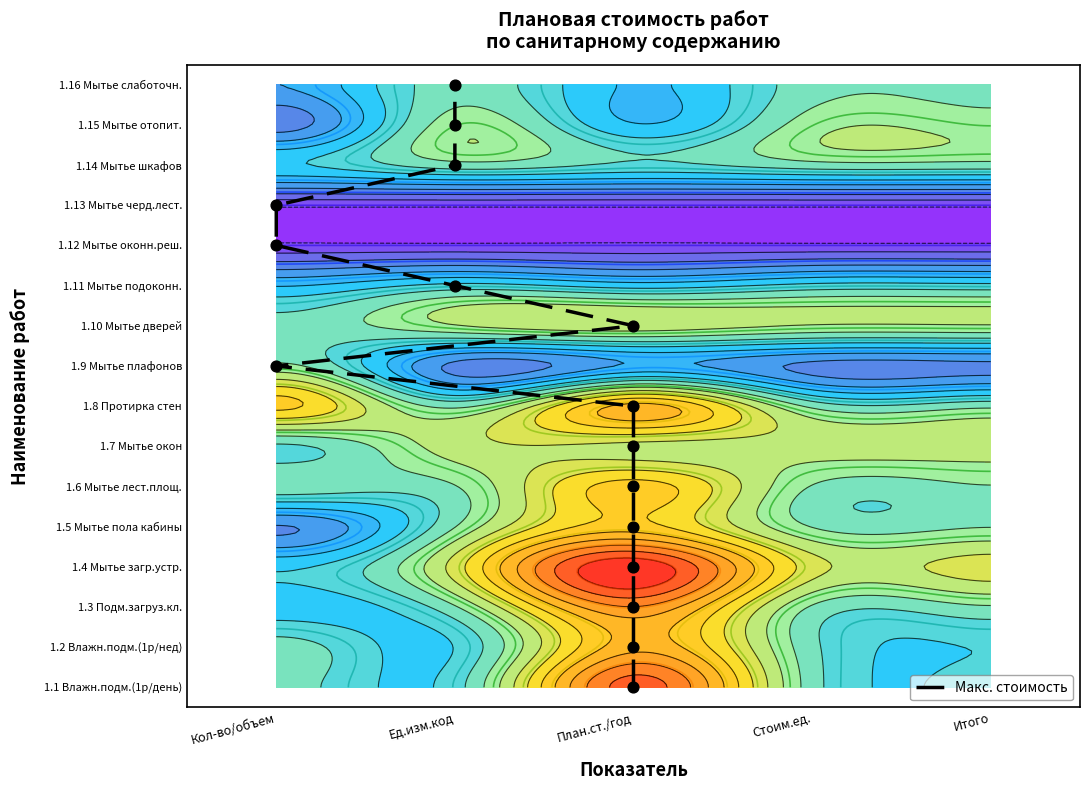

Which has a higher value, Ед.изм.код or План.ст./год?

Ед.изм.код